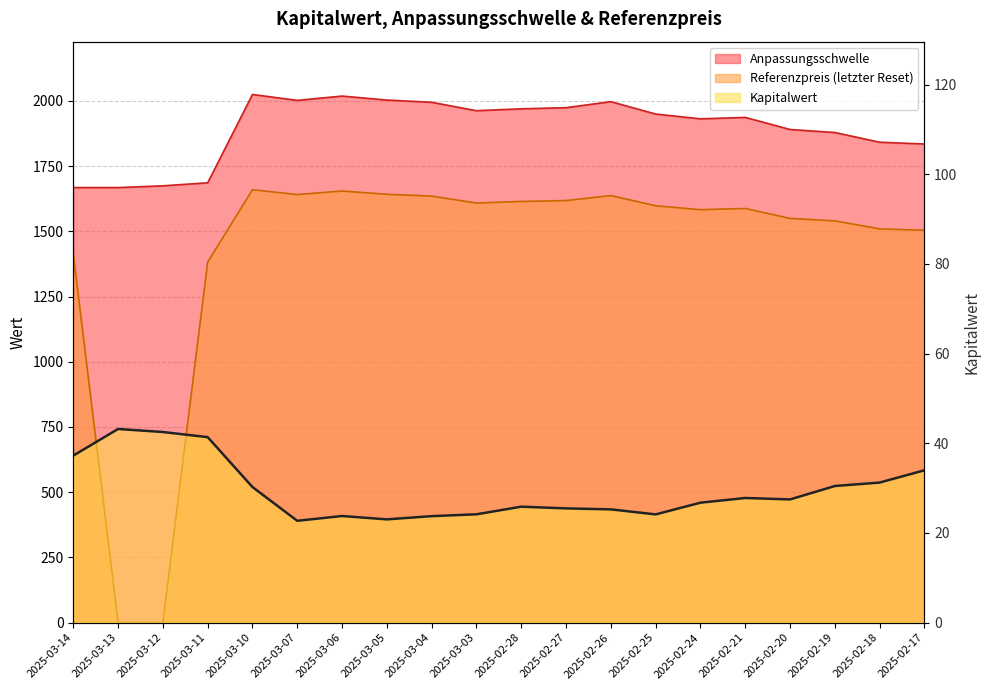

Which has a higher value, 2025-03-13 or 2025-03-05?

2025-03-13